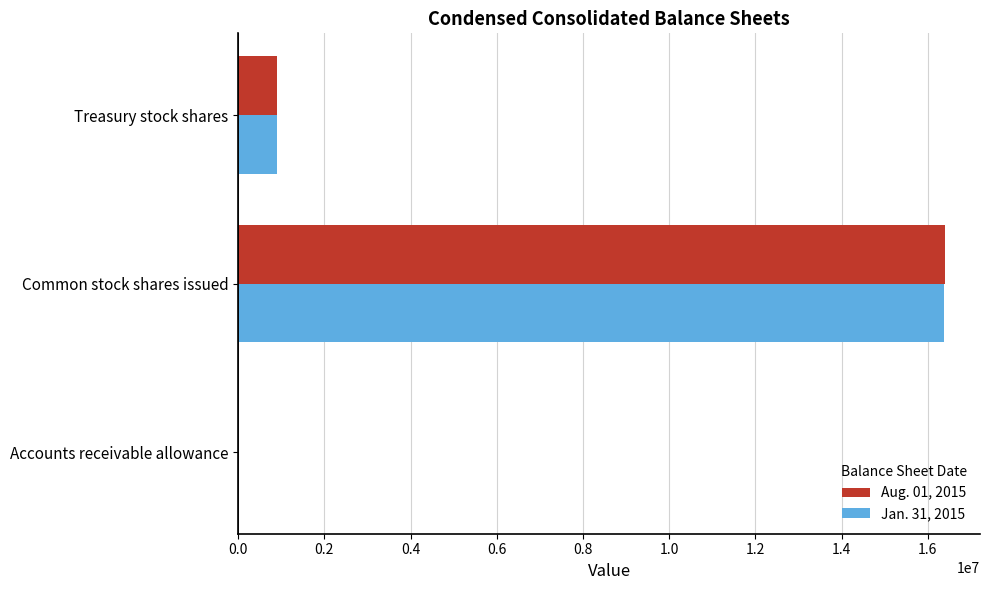

True or false: Jan. 31, 2015 has a value of 16374625 at Common stock shares issued.

True